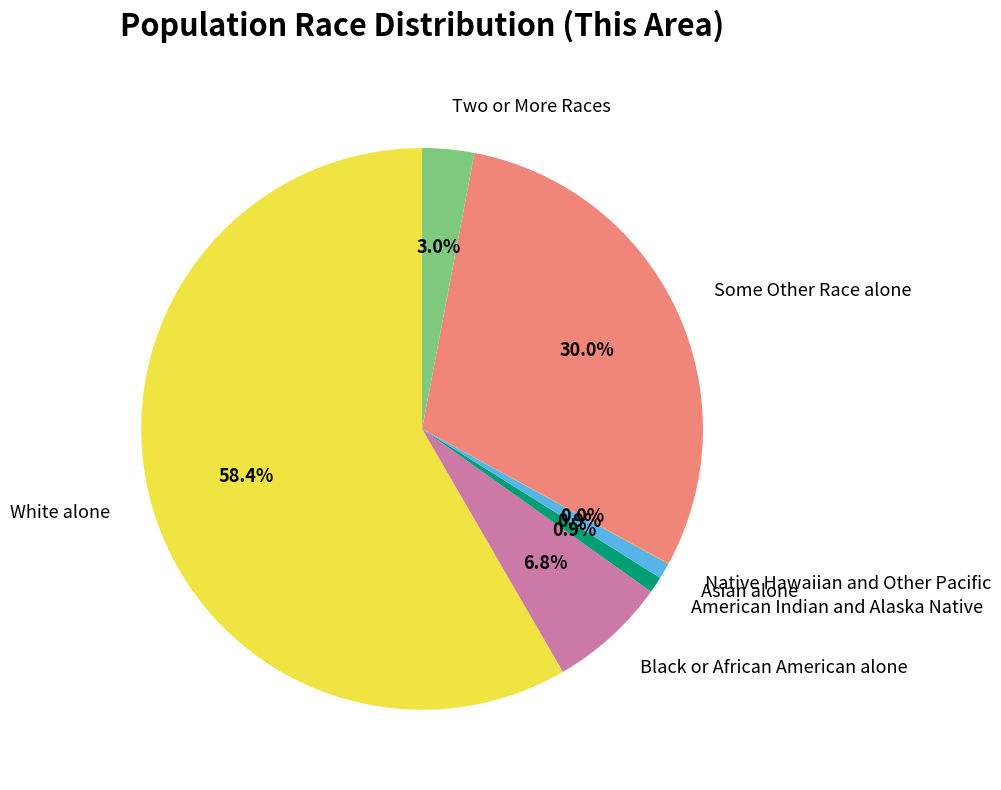

What is the largest slice in the pie chart?

White alone